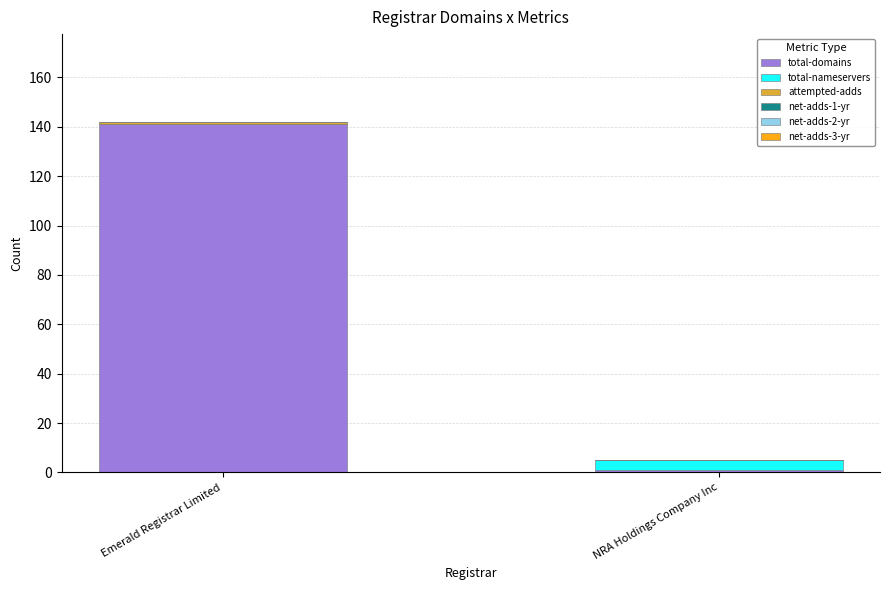

At which category is the sum across all series the highest?

Emerald Registrar Limited